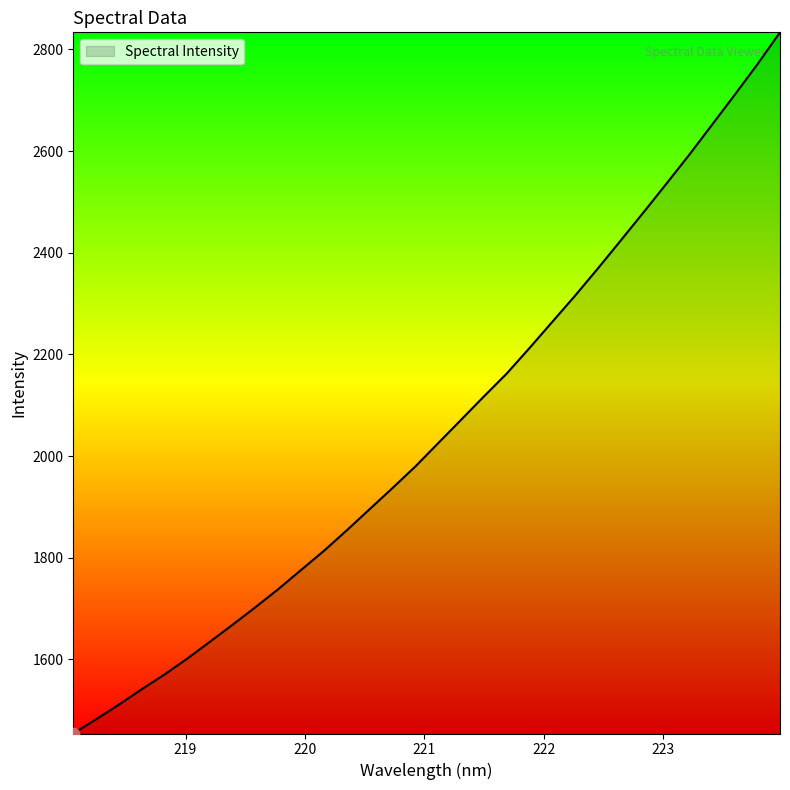

What is the greatest value displayed?

2833.7